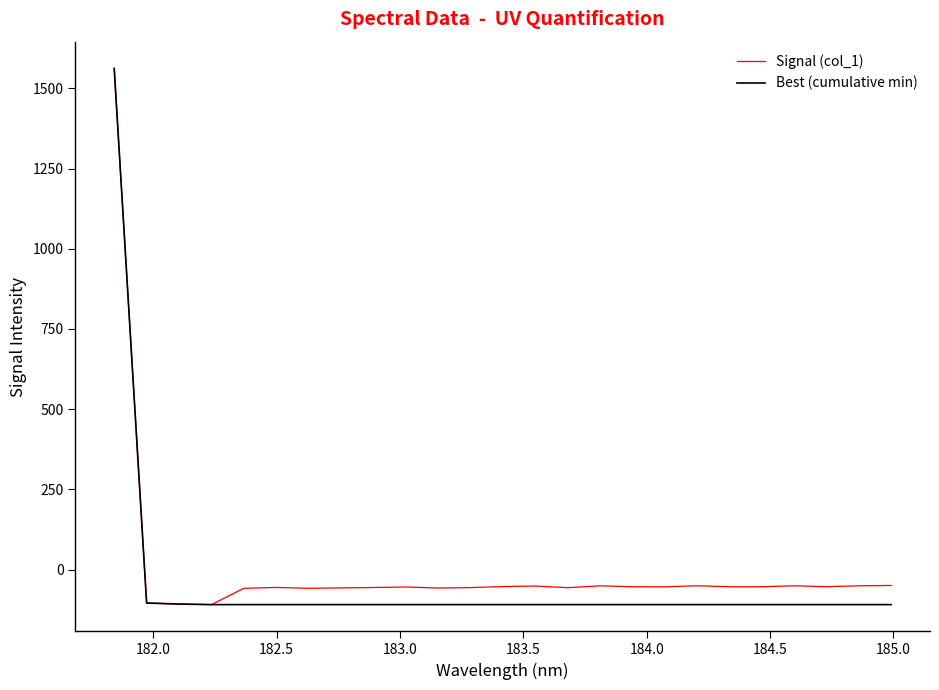

Is this an area chart (filled region under the line)?

No